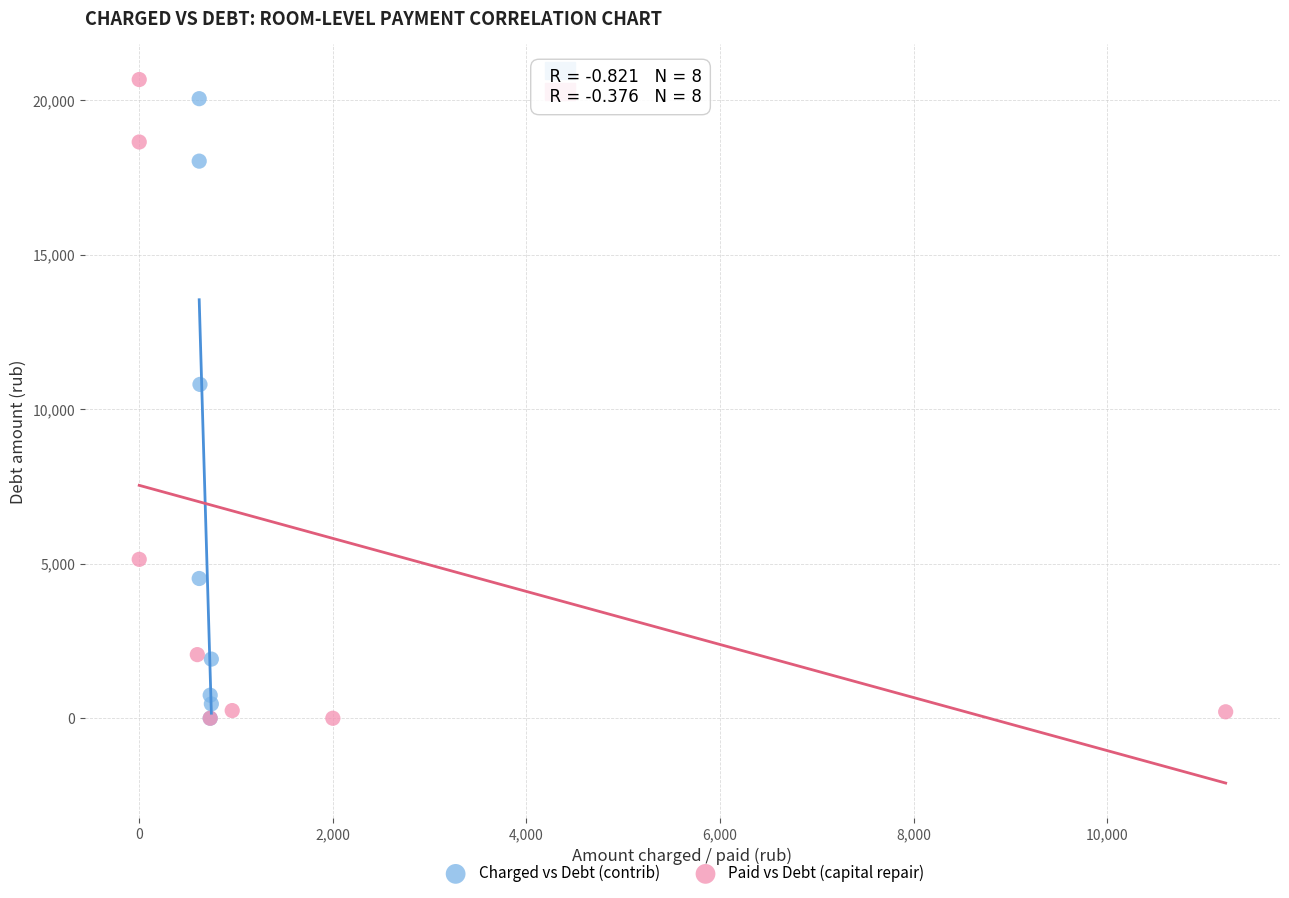

Which series contains the highest Y value?

Paid vs Debt (capital repair)